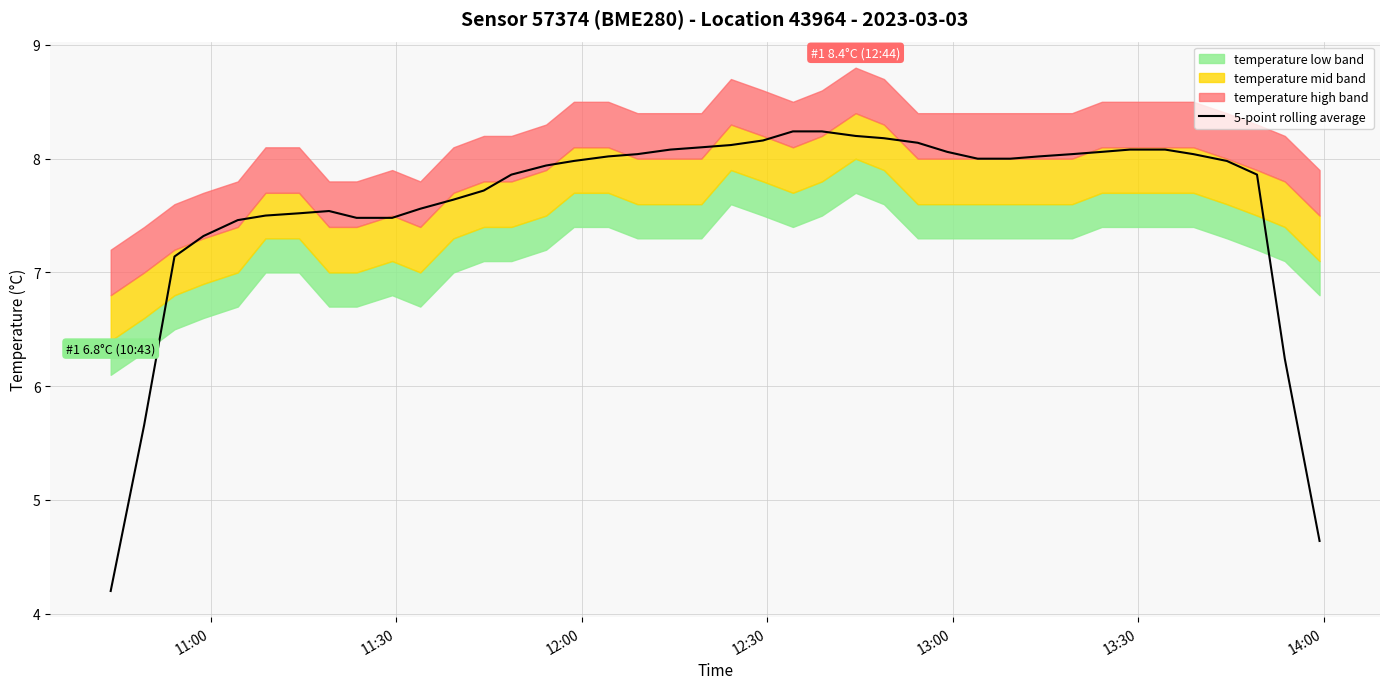

What is the maximum value for 5-point rolling average?

8.2